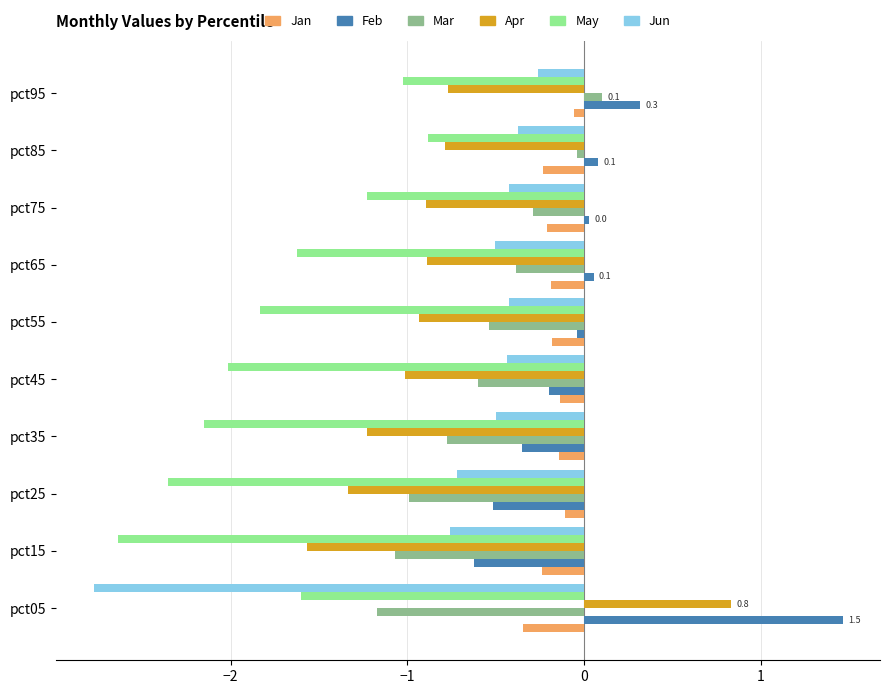

What is the difference between the maximum and minimum values in the Feb series?

2.1